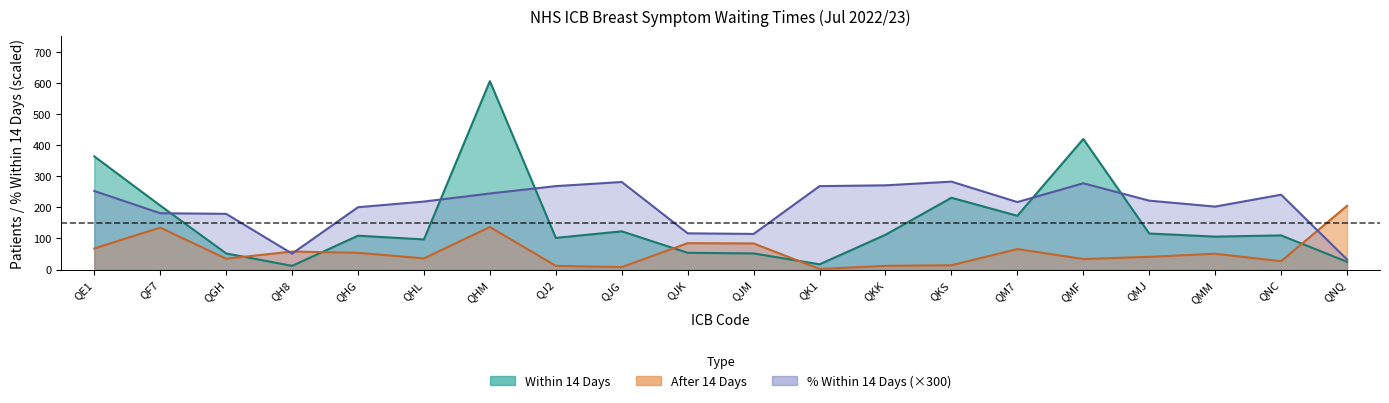

List the labels in order of After 14 Days value, largest first.

QNQ, QHM, QF7, QJK, QJM, QE1, QM7, QH8, QHG, QMM, QMJ, QHL, QGH, QMF, QNC, QKS, QJ2, QKK, QJG, QK1